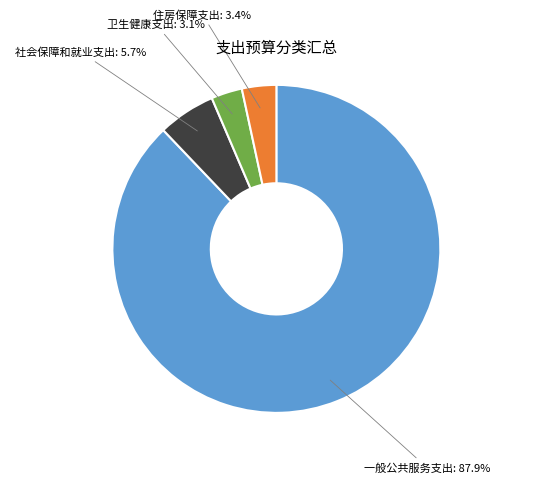

The 住房保障支出 slice represents 3% of the pie. True or false?

True